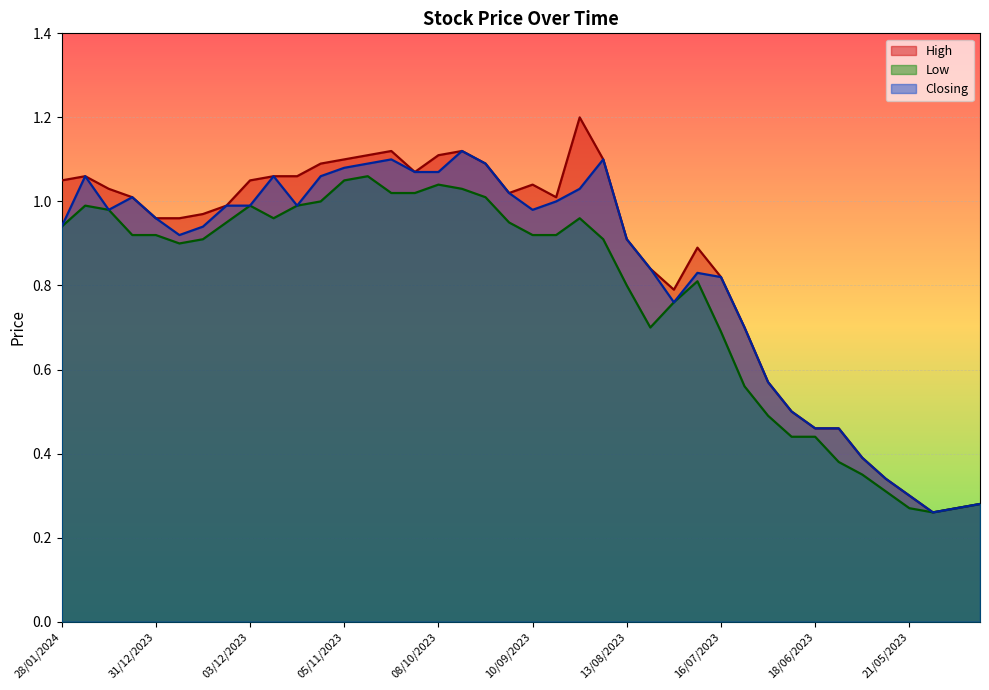

What is the sum of the Low values at 14/01/2024 and 27/08/2023?

1.9